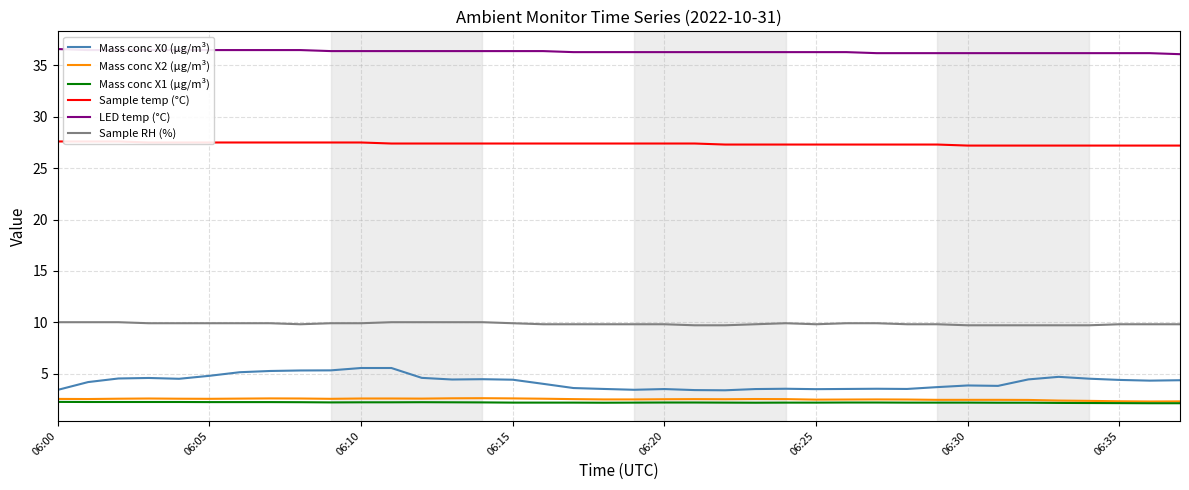

Which category has the highest value in the Sample temp (°C) series?

06:00